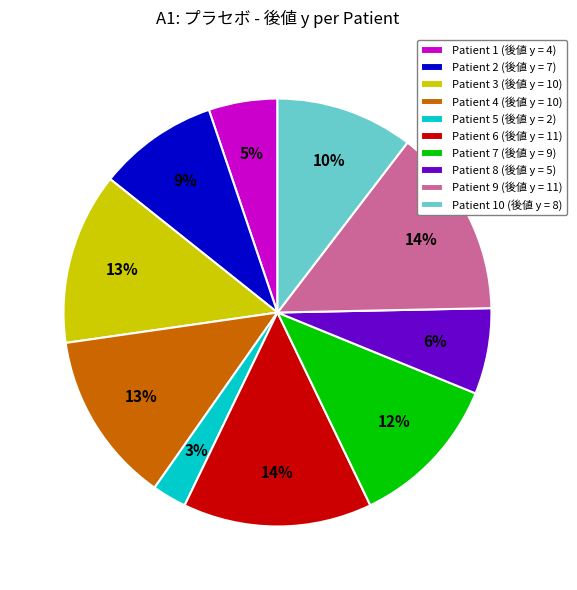

How many slices are in this pie chart?

10